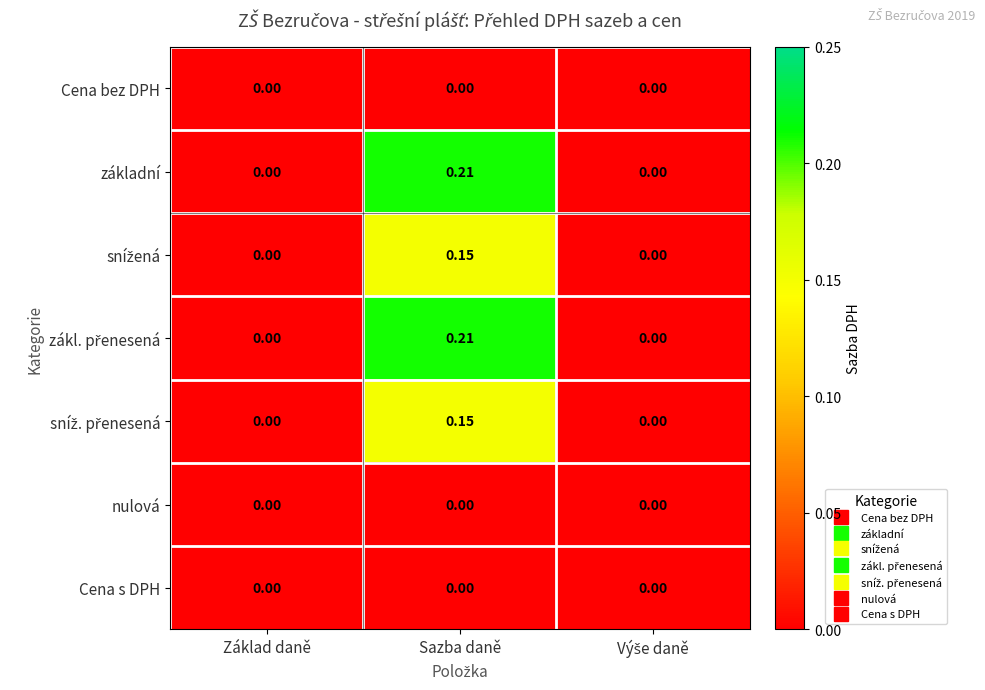

At which category is the sum across all series the highest?

Sazba daně